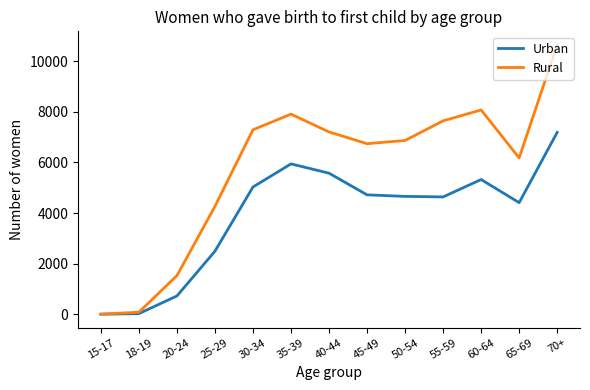

Where does the Rural series first go above 6866?

30-34